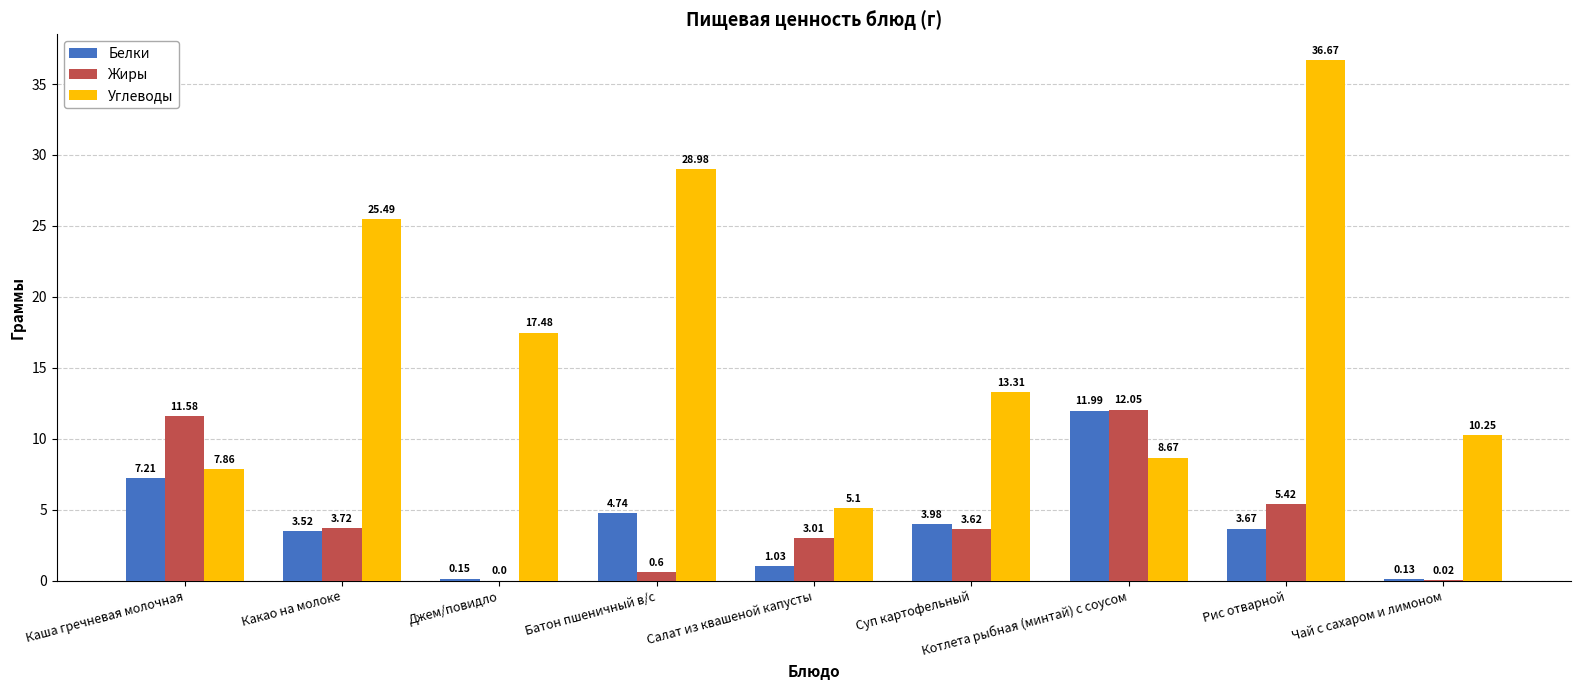

Is the value of Углеводы at Котлета рыбная (минтай) с соусом greater than the value of Белки at Чай с сахаром и лимоном?

Yes